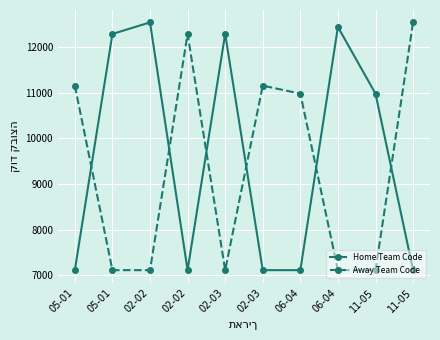

What are all the series names shown in the legend?

Home Team Code, Away Team Code